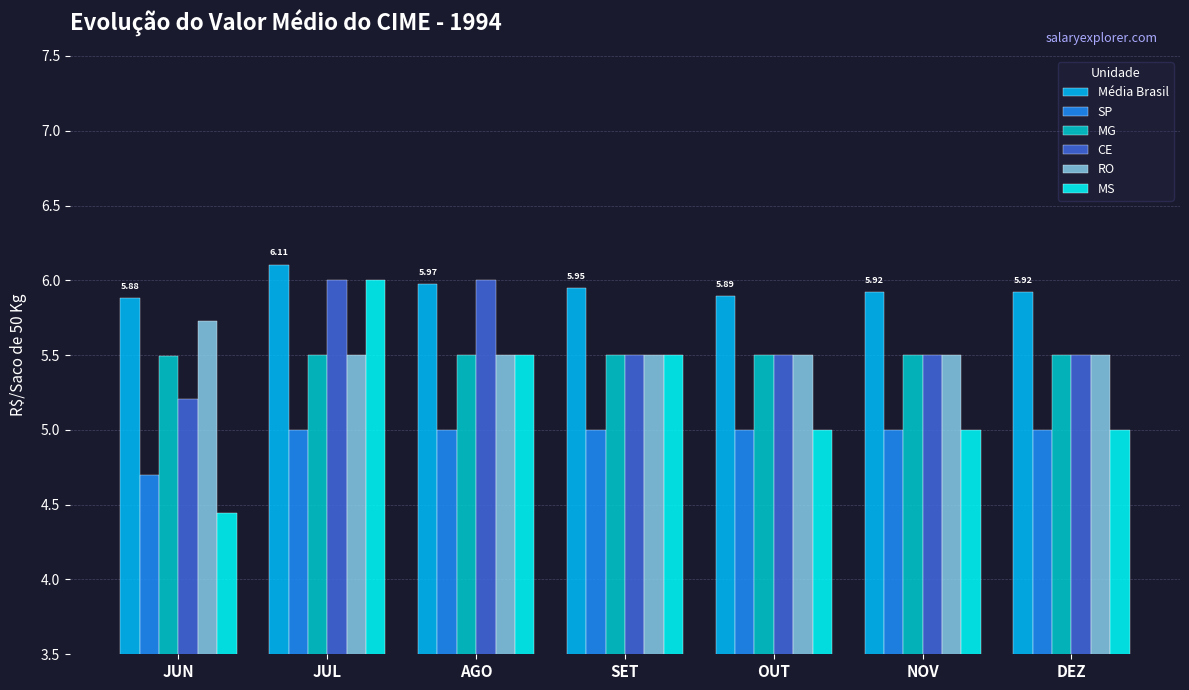

What is the total value across all series at NOV?

32.4